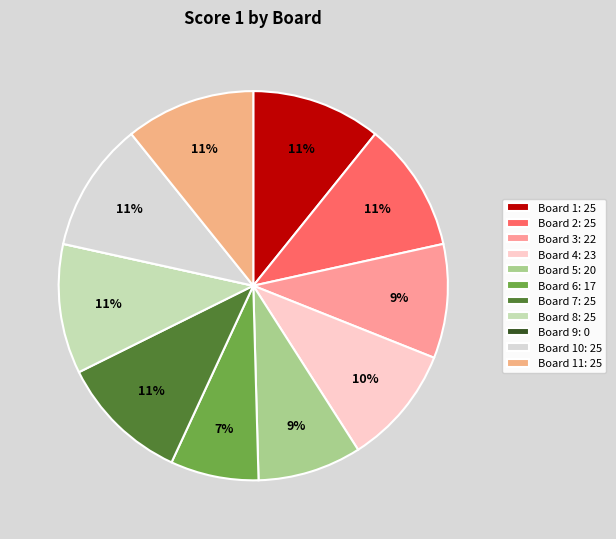

To the nearest percent, what is the difference between the largest and smallest slice percentages?

11%